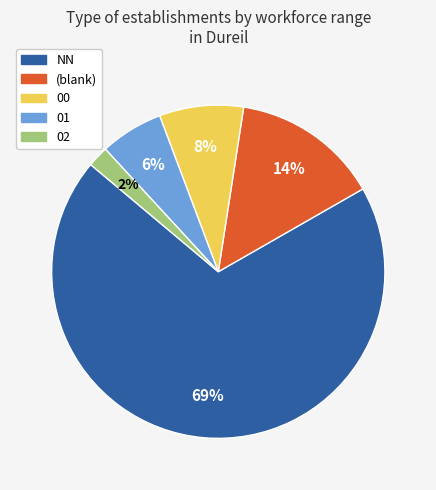

Is there a majority slice in this chart?

Yes